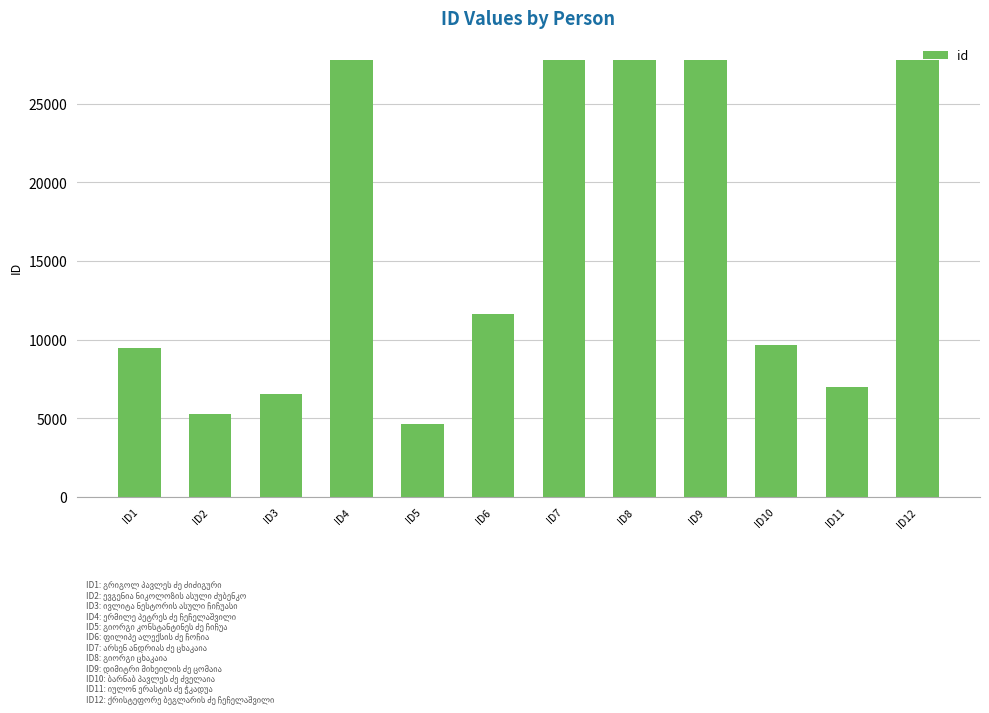

Is it true that the value at ID12 is 27769?

True